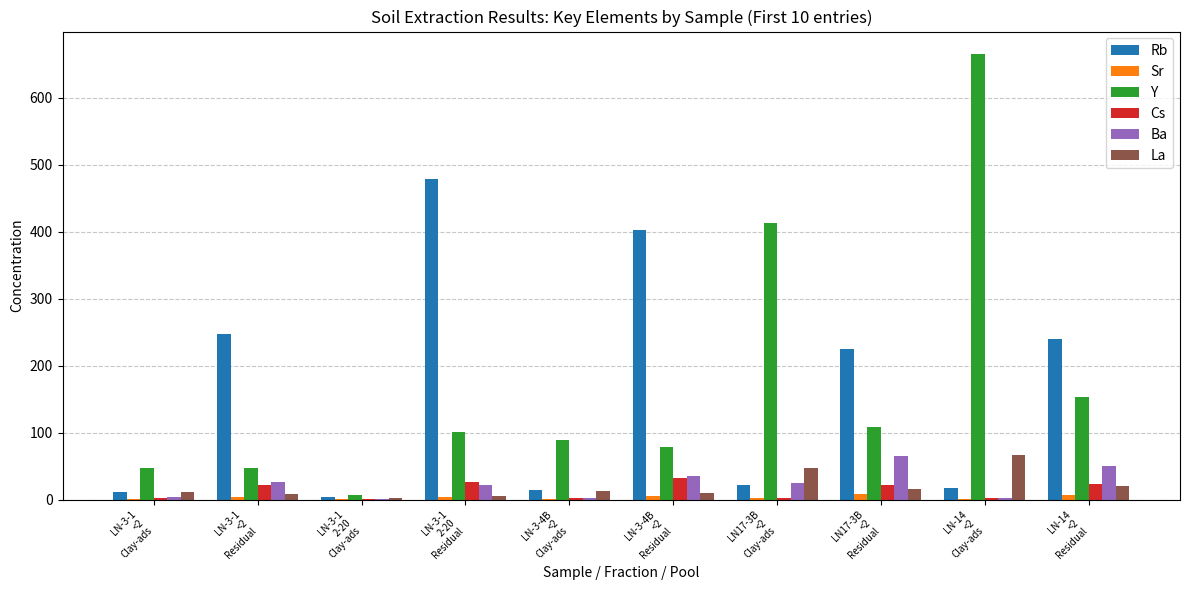

Which series has the largest range (max minus min)?

Y